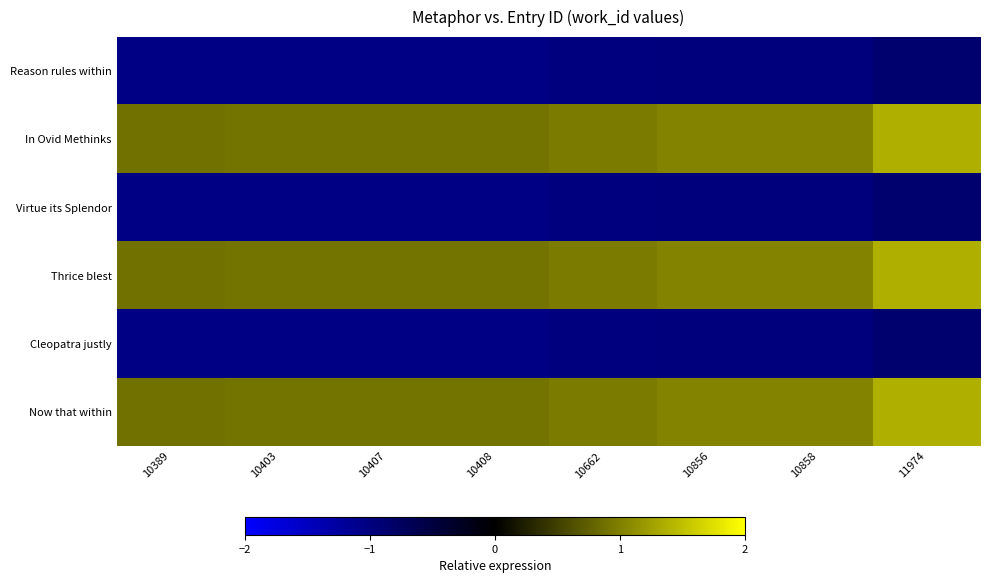

Rank the series by their maximum value, from highest to lowest.

In Ovid Methinks, Thrice blest, Now that within, Reason rules within, Virtue its Splendor, Cleopatra justly